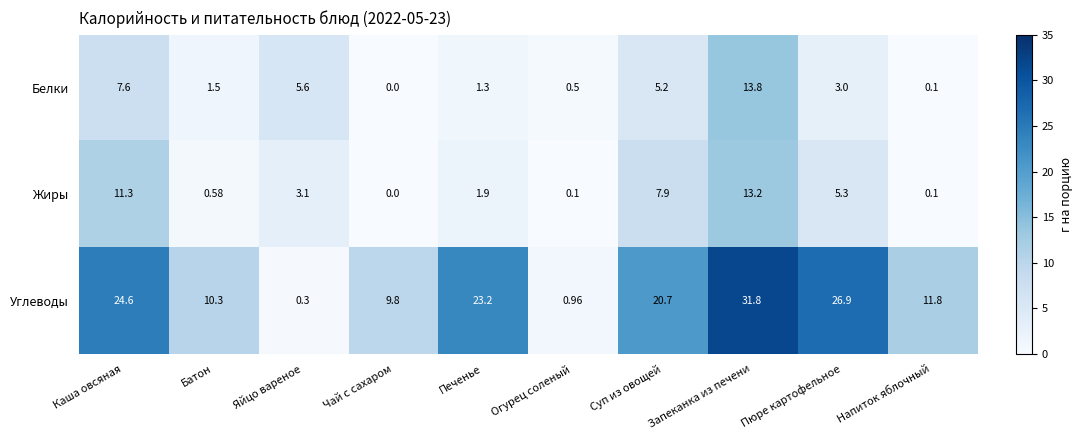

What is the total value across all series at Печенье?

26.4